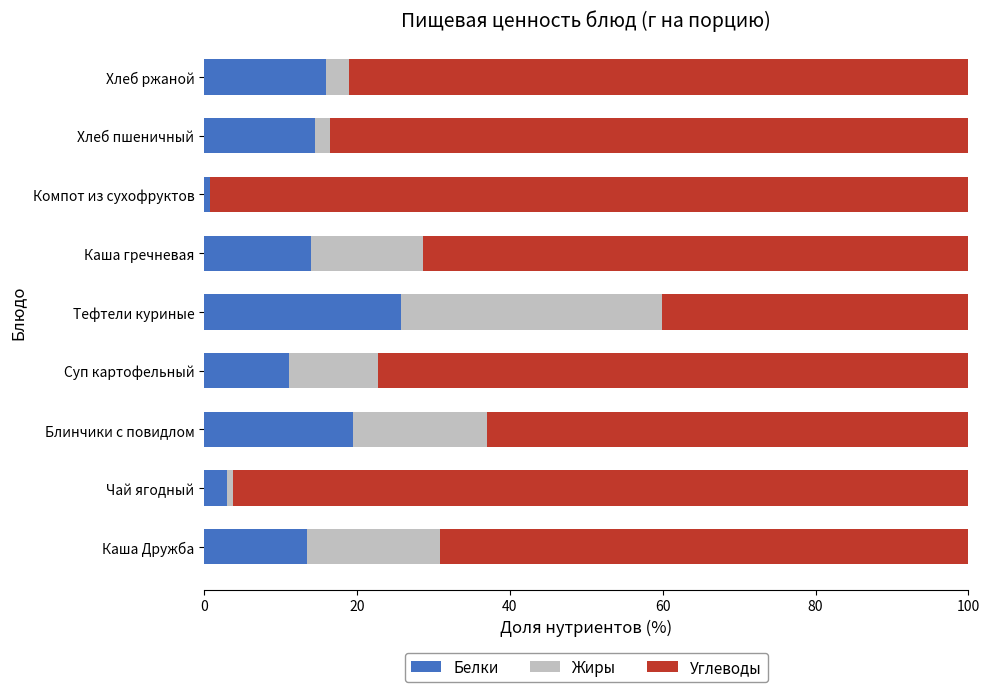

The value of Белки at Суп картофельный is 19.8. True or false?

False